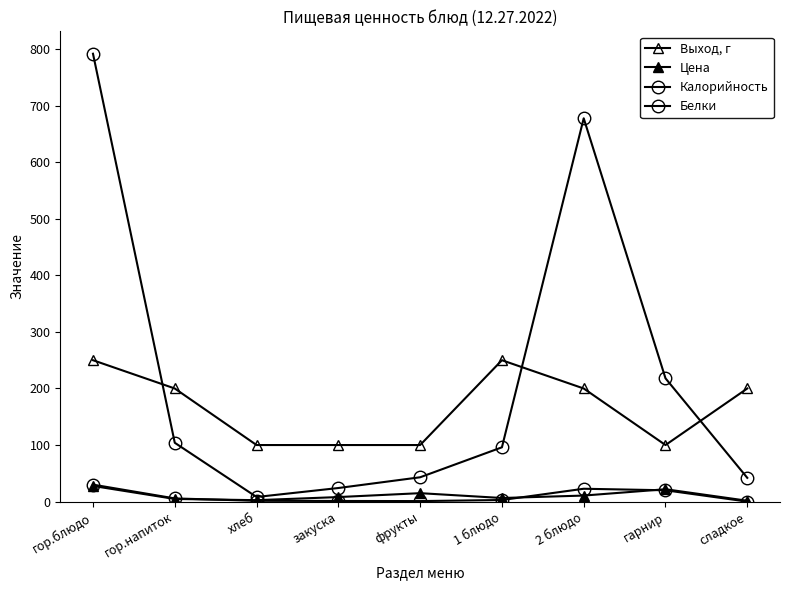

Does the chart have visible grid lines?

No